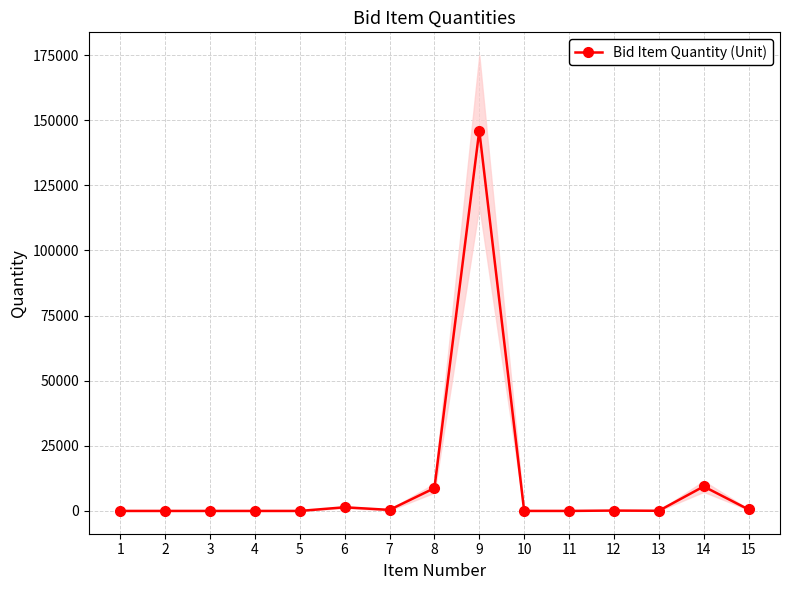

The chart shows a value of 0 at 4. True or false?

False